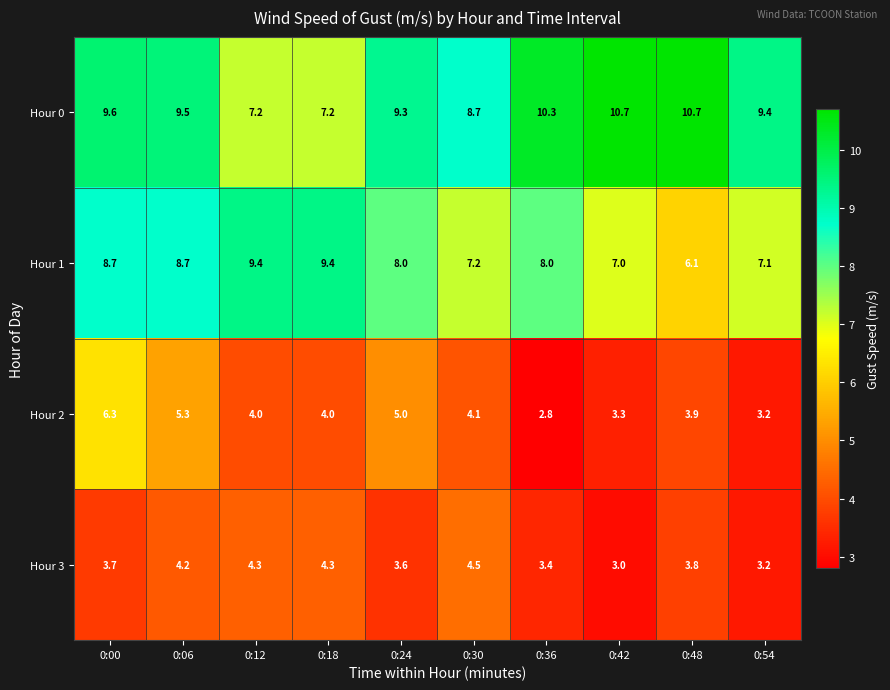

At which category is the sum across all series the highest?

0:00